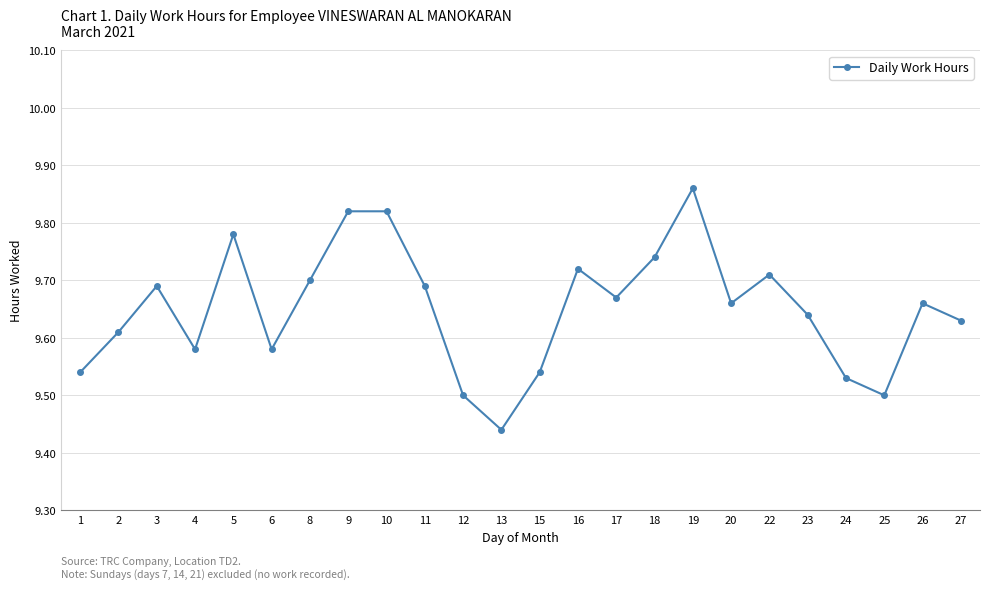

True or false: the data shows 9.5 at 15.

True